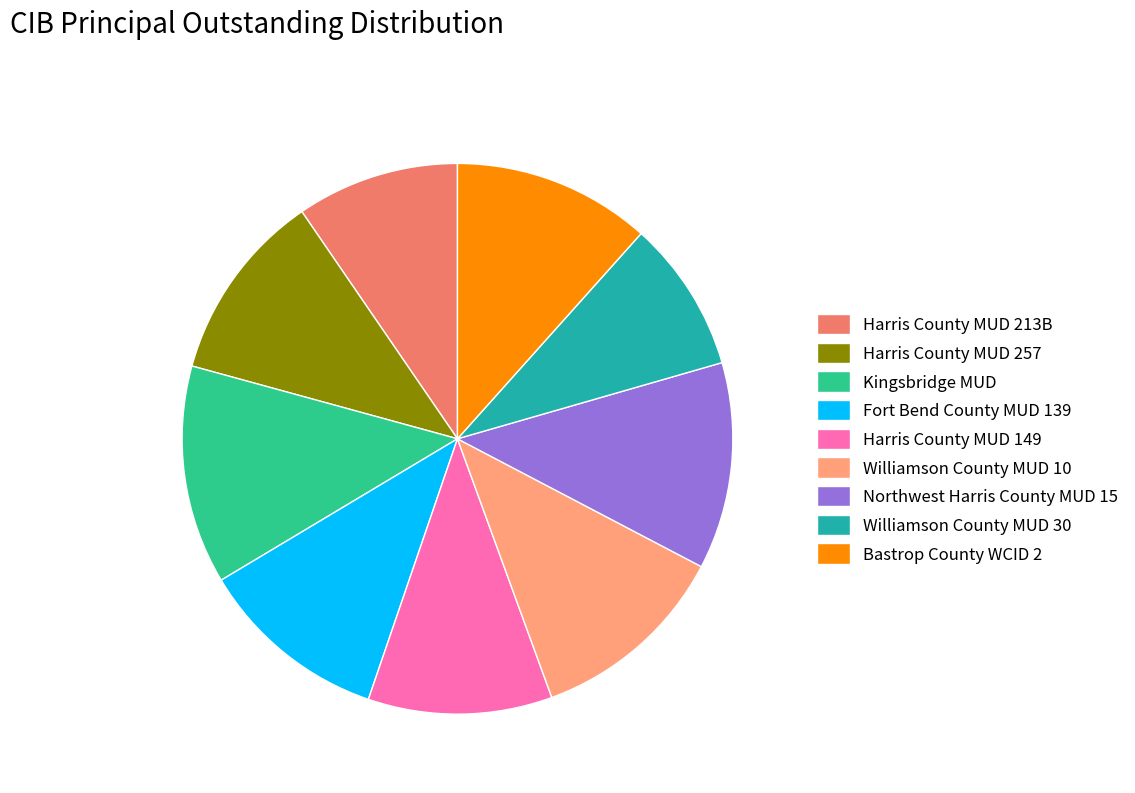

Approximately how many times larger is the value at Harris County MUD 257 compared to Williamson County MUD 10?

1.0